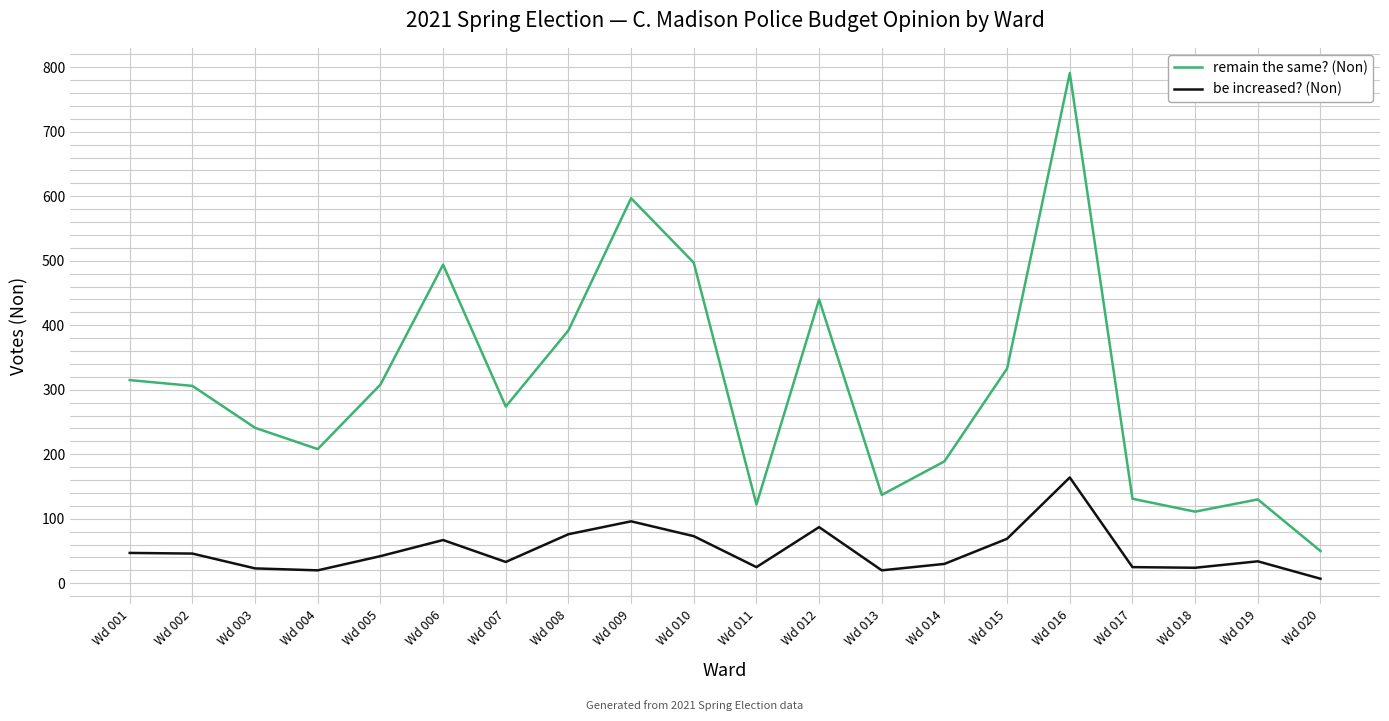

Where is the first local minimum for remain the same? (Non)?

Wd 004